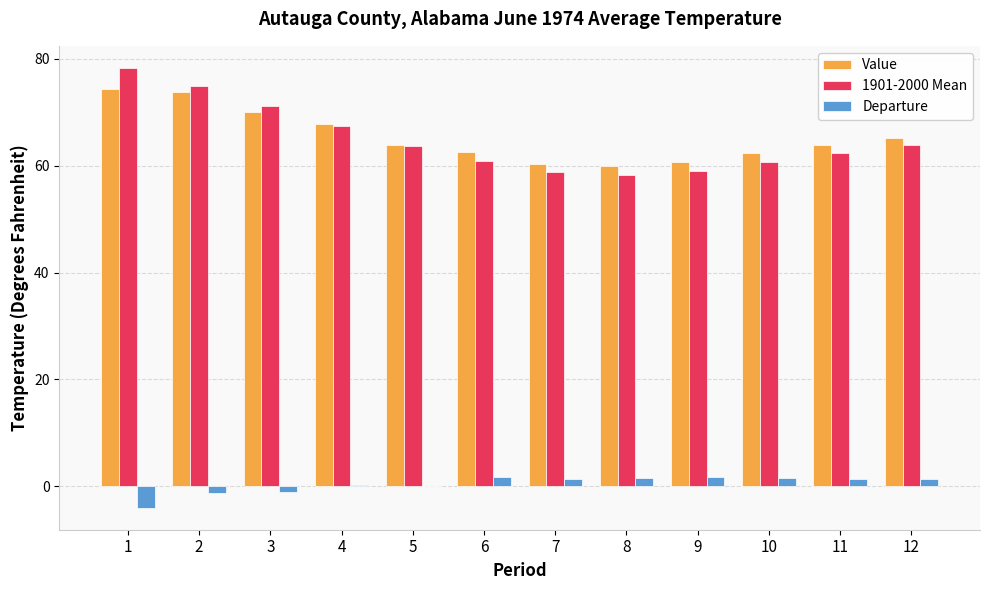

The Value series shows 63.8 at 5. True or false?

True